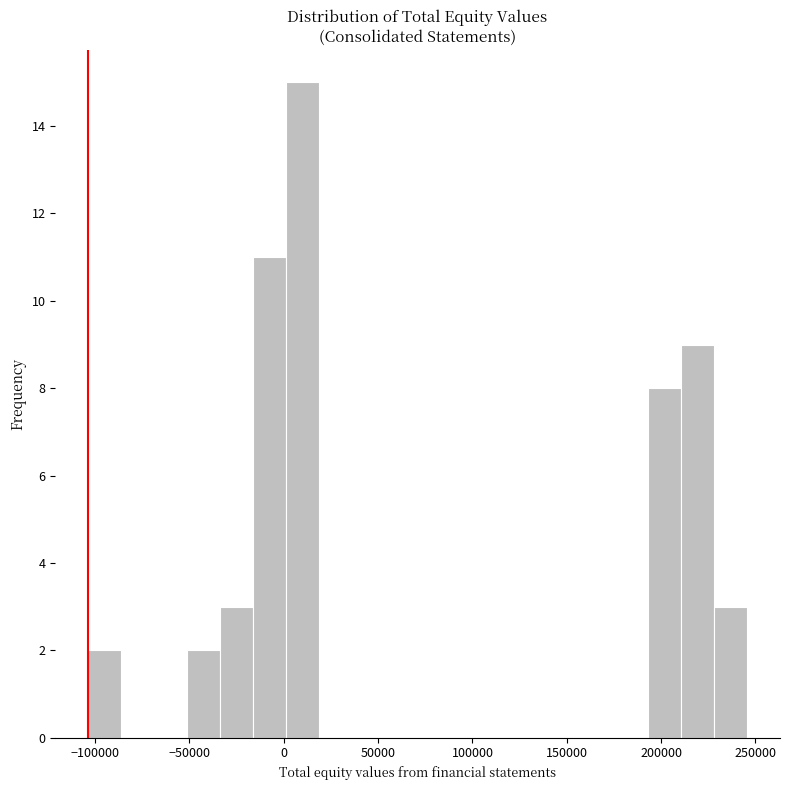

Read against the x-axis, roughly where is the centre of the tallest bar?

10000